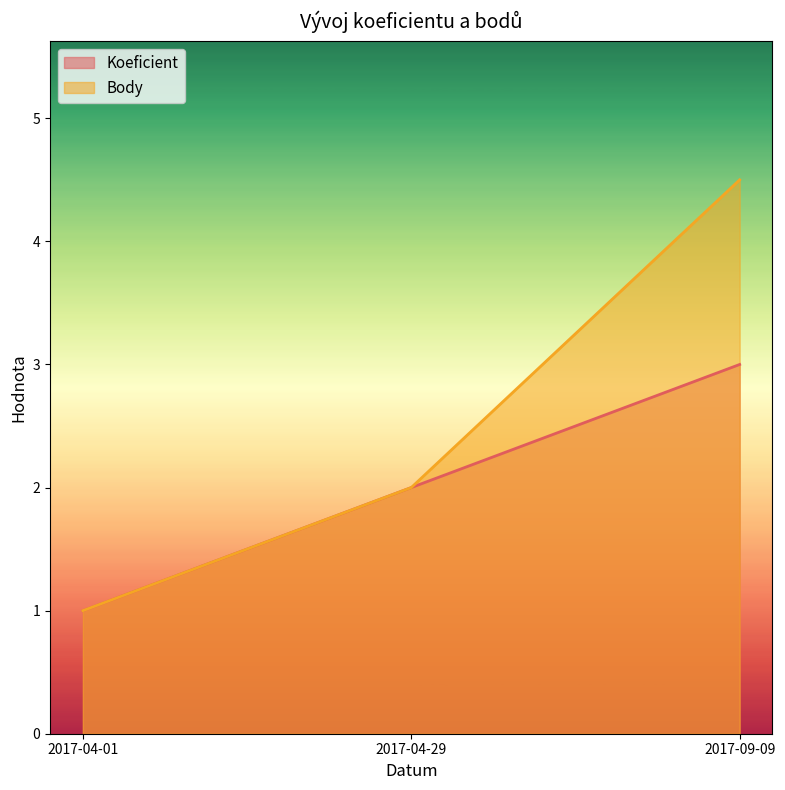

Reading left to right, list all the values displayed in this chart.

Koeficient: 1.0	2.0	3.0
Body: 1.0	2.0	4.5